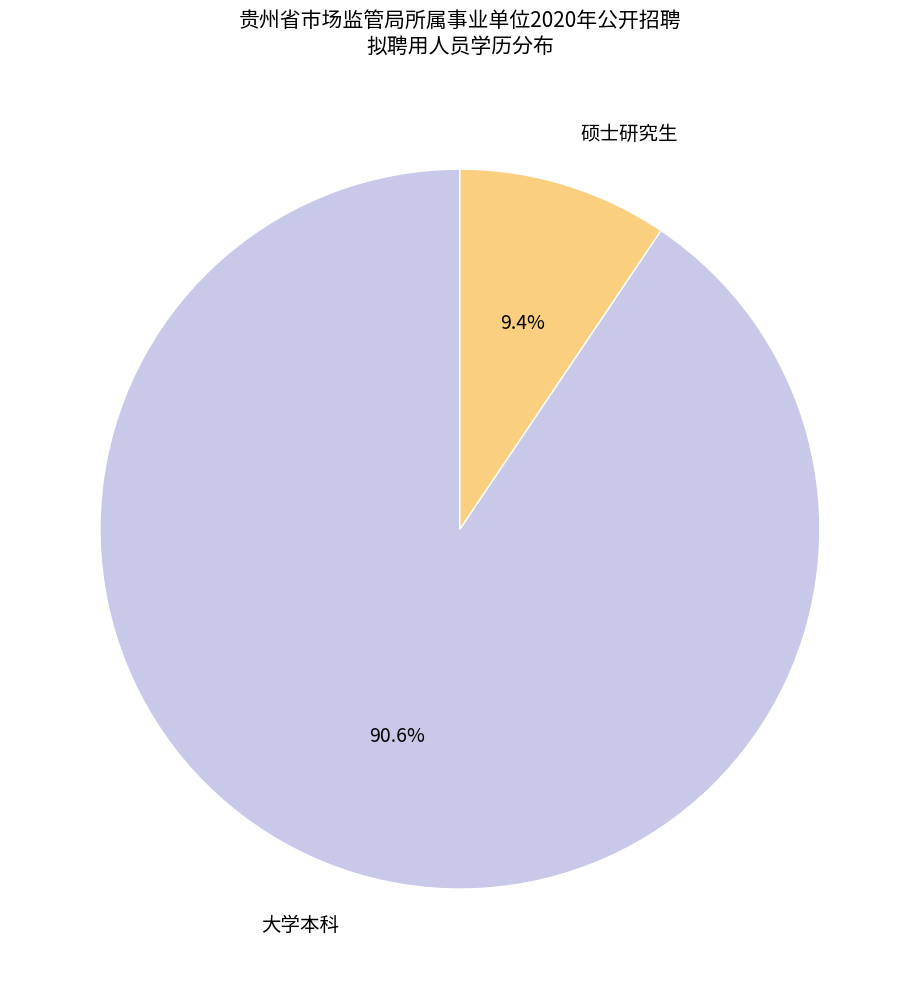

Rank the categories by value from lowest to highest.

硕士研究生, 大学本科